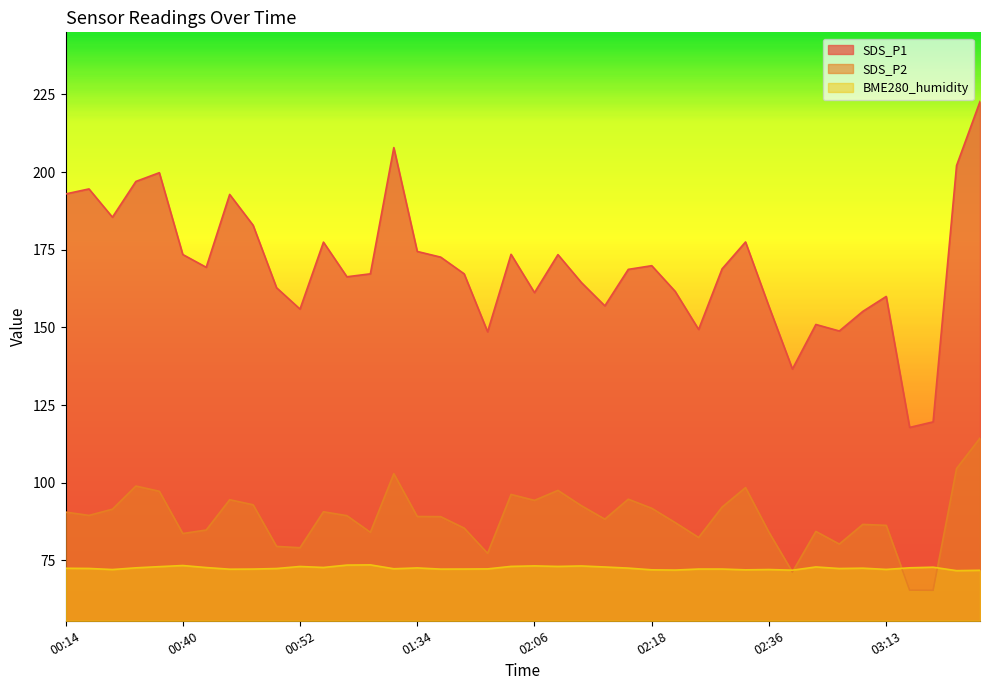

In BME280_humidity, how many points are higher than both neighbors (excluding endpoints)?

10